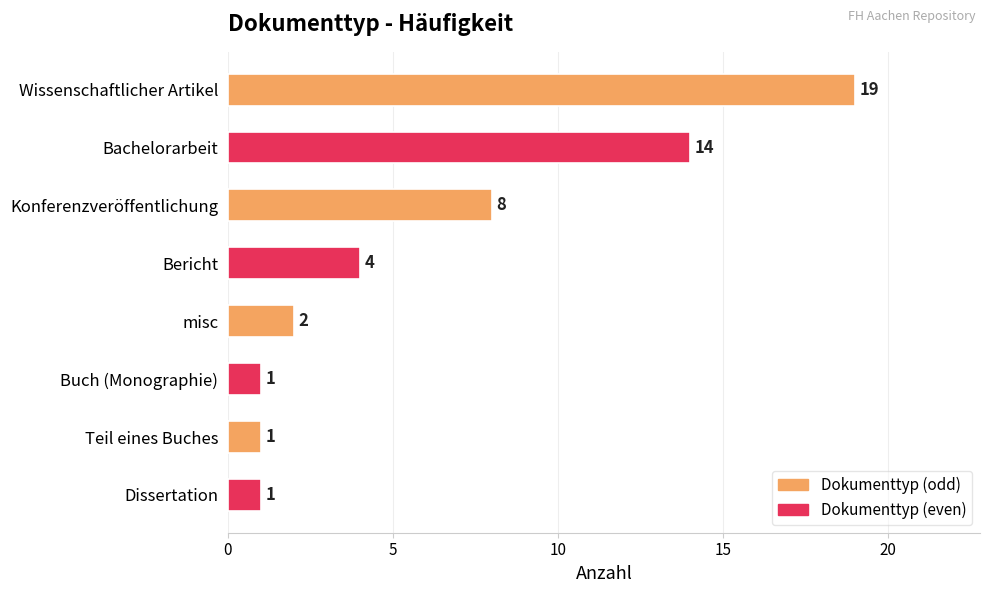

What is the average value?

6